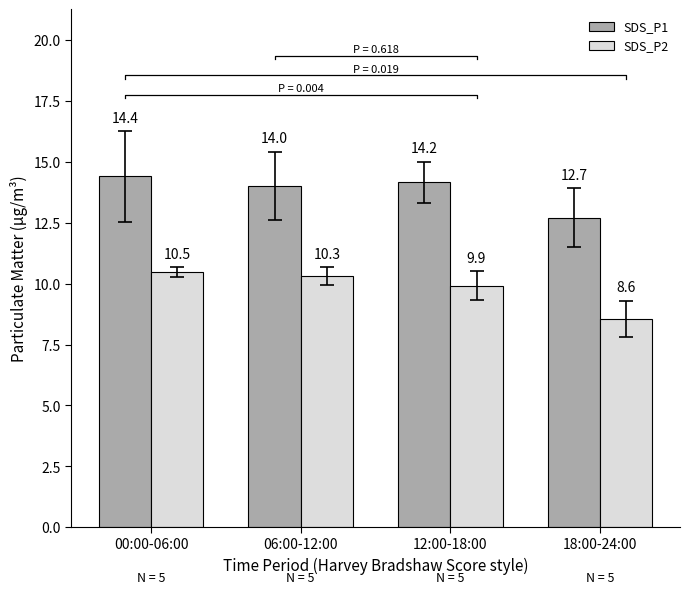

What position from the left is 06:00-12:00?

2